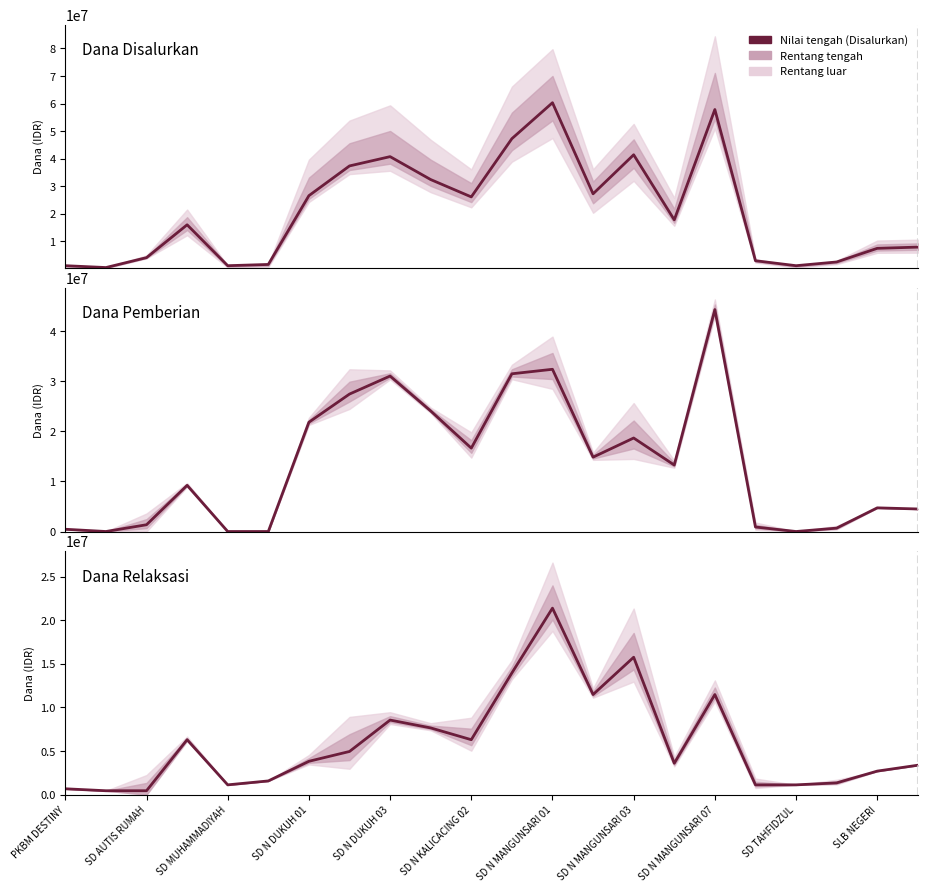

What is the difference between the maximum and minimum values in the Dana Relaksasi series?

20925000